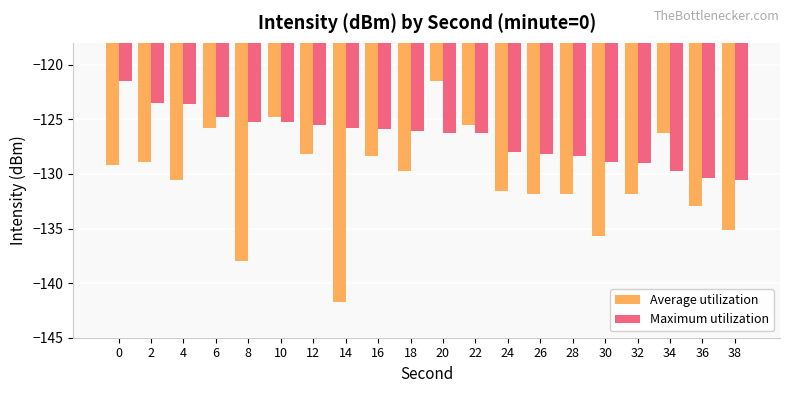

Which series has the widest spread of values?

Average utilization